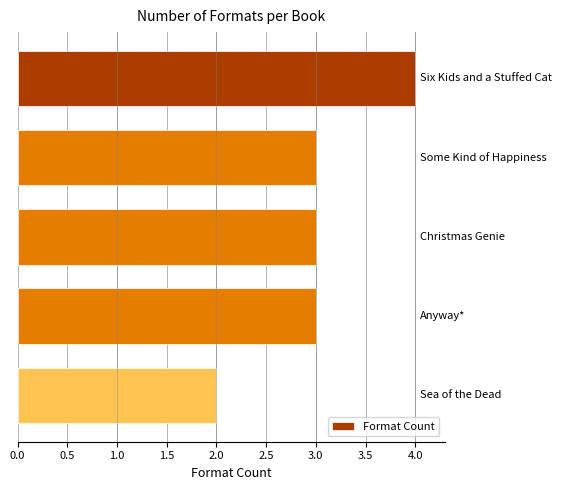

What is the value of the 1st bar from the top?

4